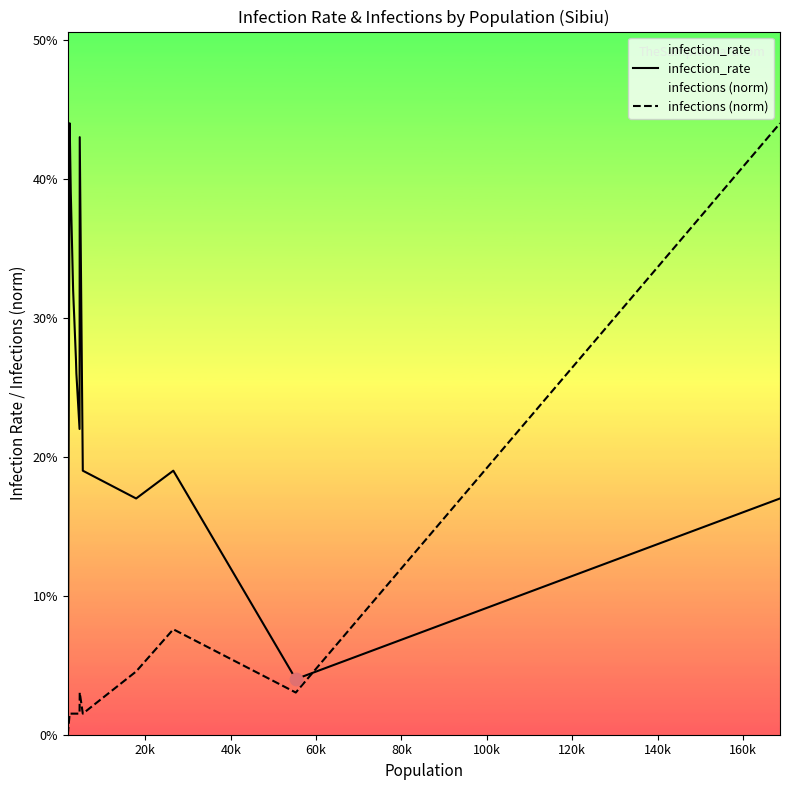

Which series has the widest spread of Y values?

infection_rate